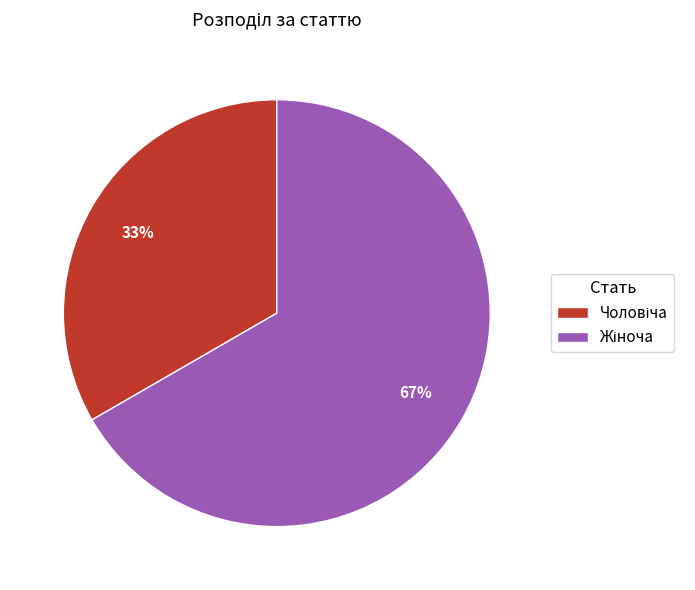

Is there any slice that represents more than half of the pie?

Yes